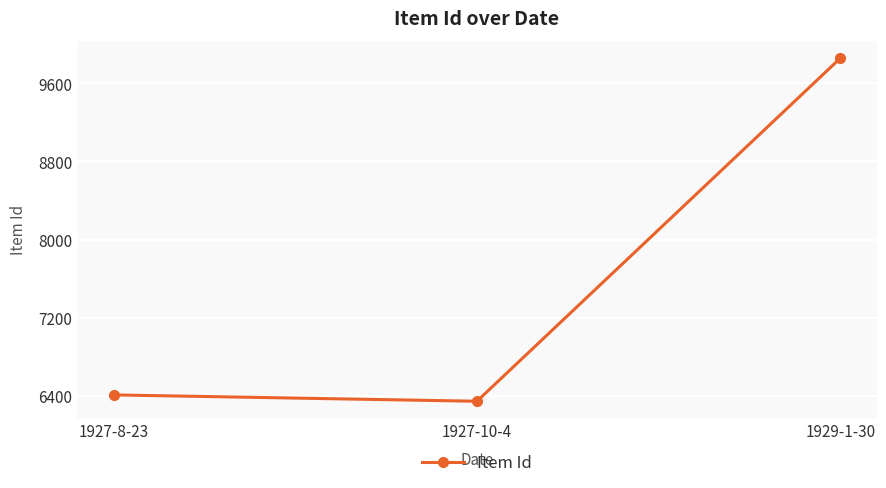

The chart shows a value of 8509 at 1927-8-23. True or false?

False